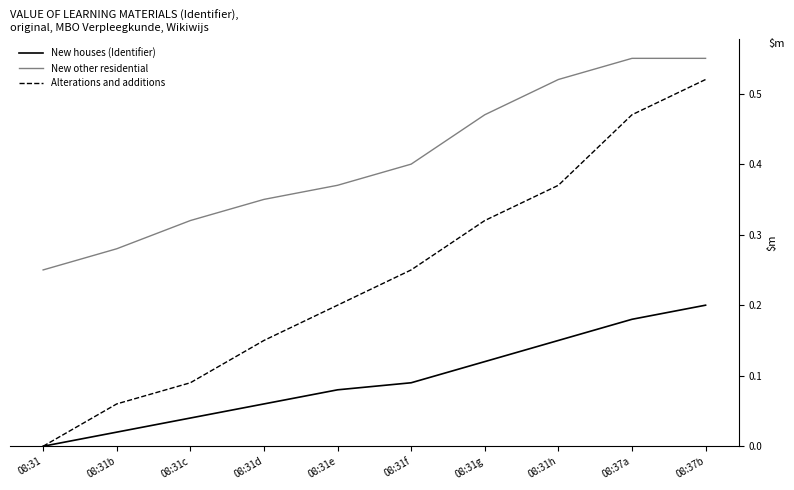

Rank the series by their maximum value, from lowest to highest.

New houses (Identifier), Alterations and additions, New other residential